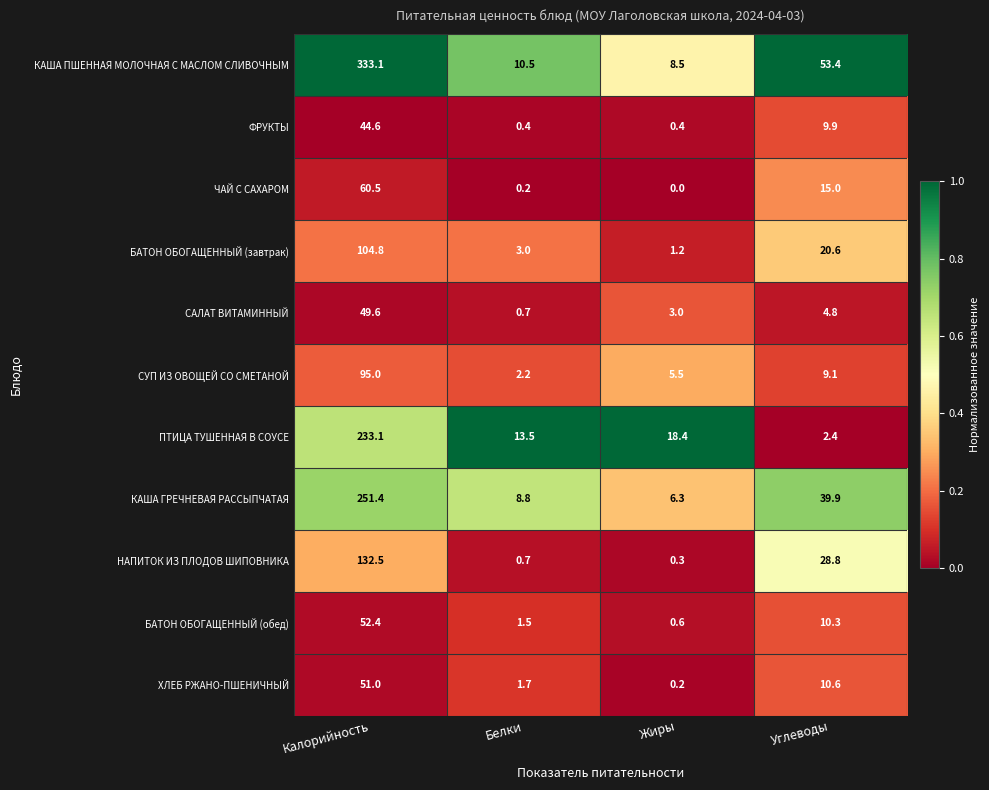

At which label is БАТОН ОБОГАЩЕННЫЙ (обед) closest to 26?

Углеводы